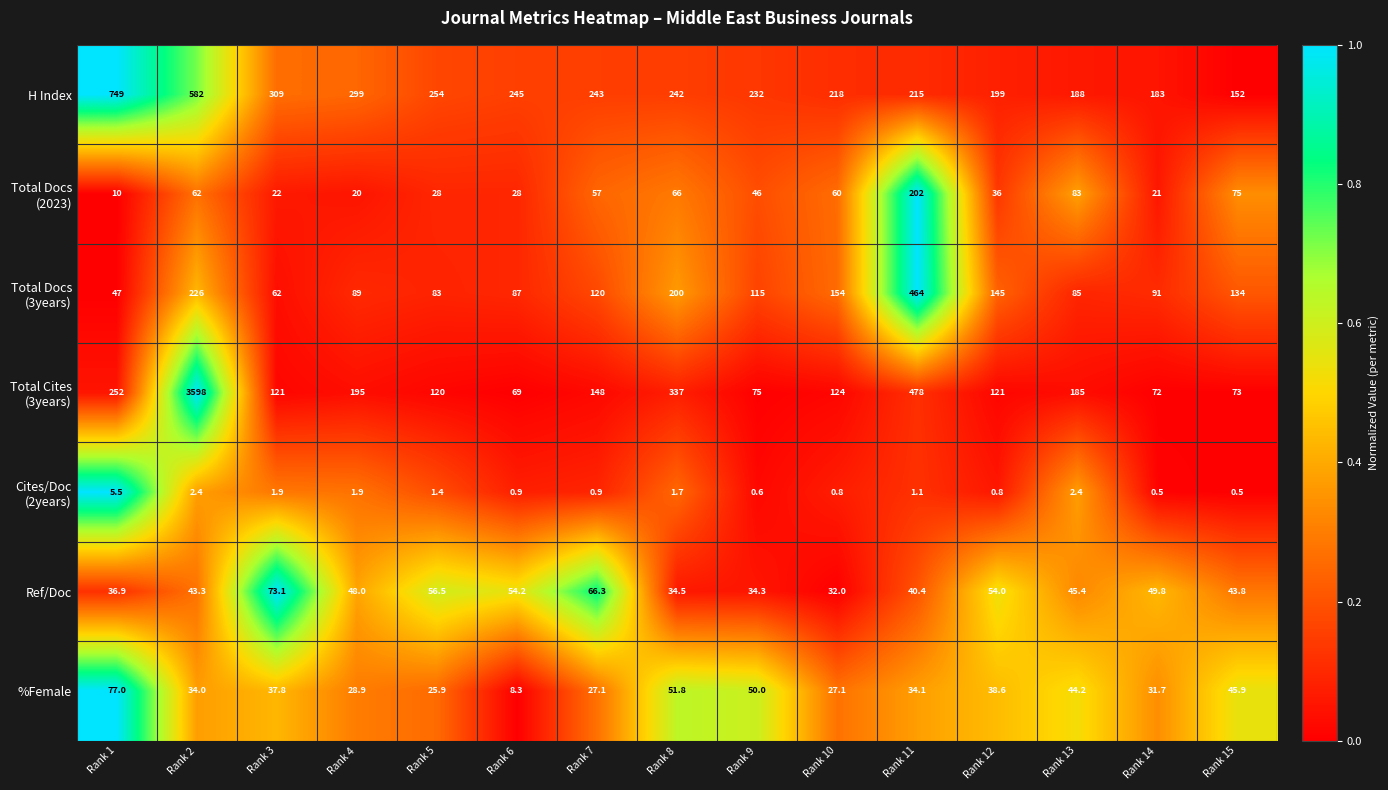

True or false: %Female has a value of 22.6 at Rank 11.

False